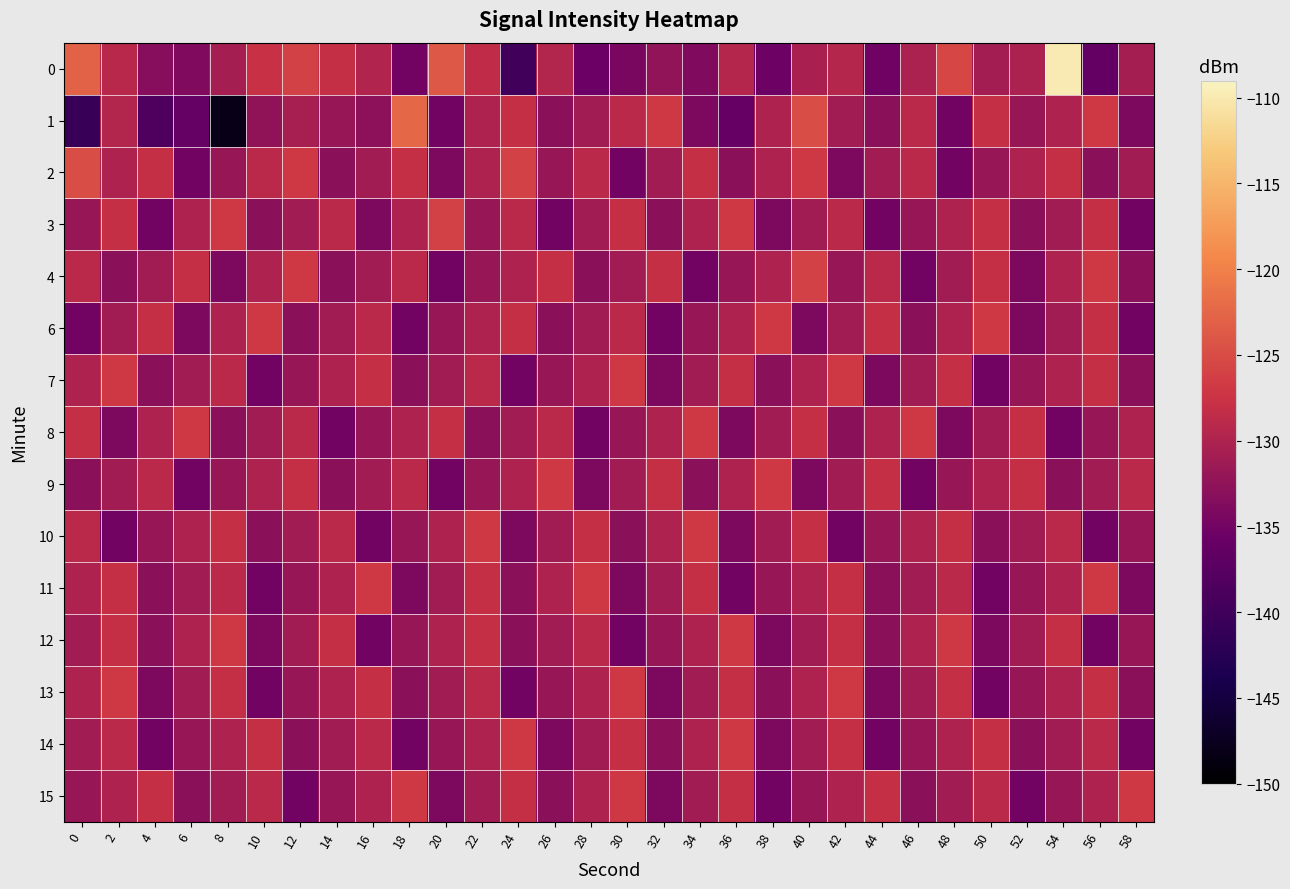

What is the minimum value shown in the chart?

-148.2